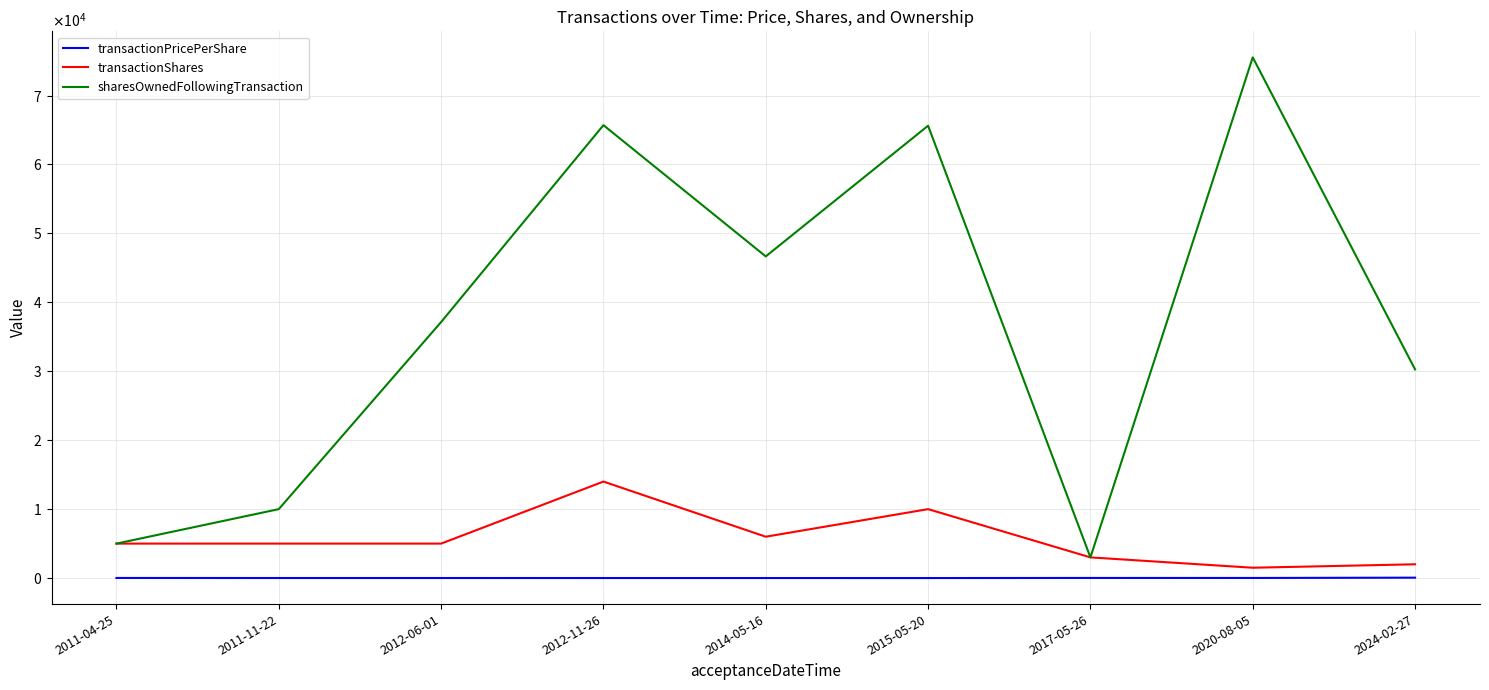

What is the difference between the maximum and minimum values in the sharesOwnedFollowingTransaction series?

72539.0